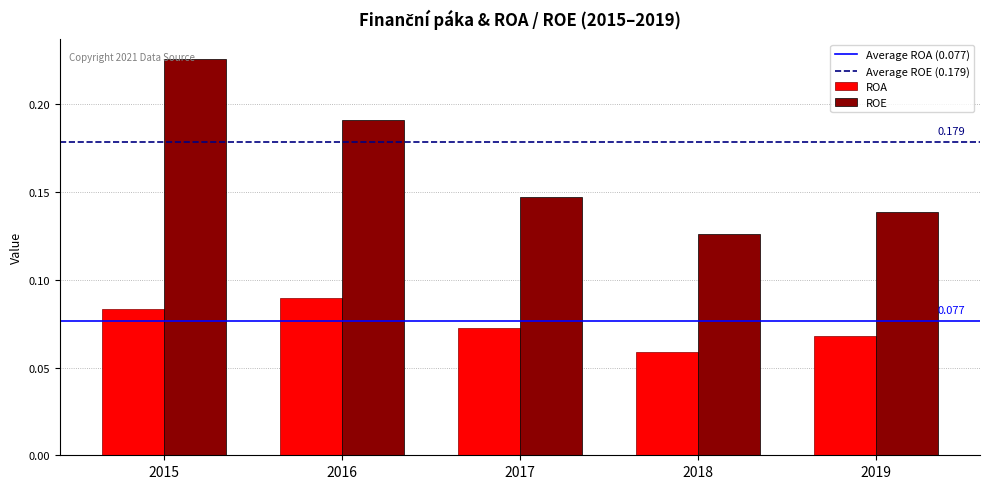

Does the chart contain stacked bars?

No